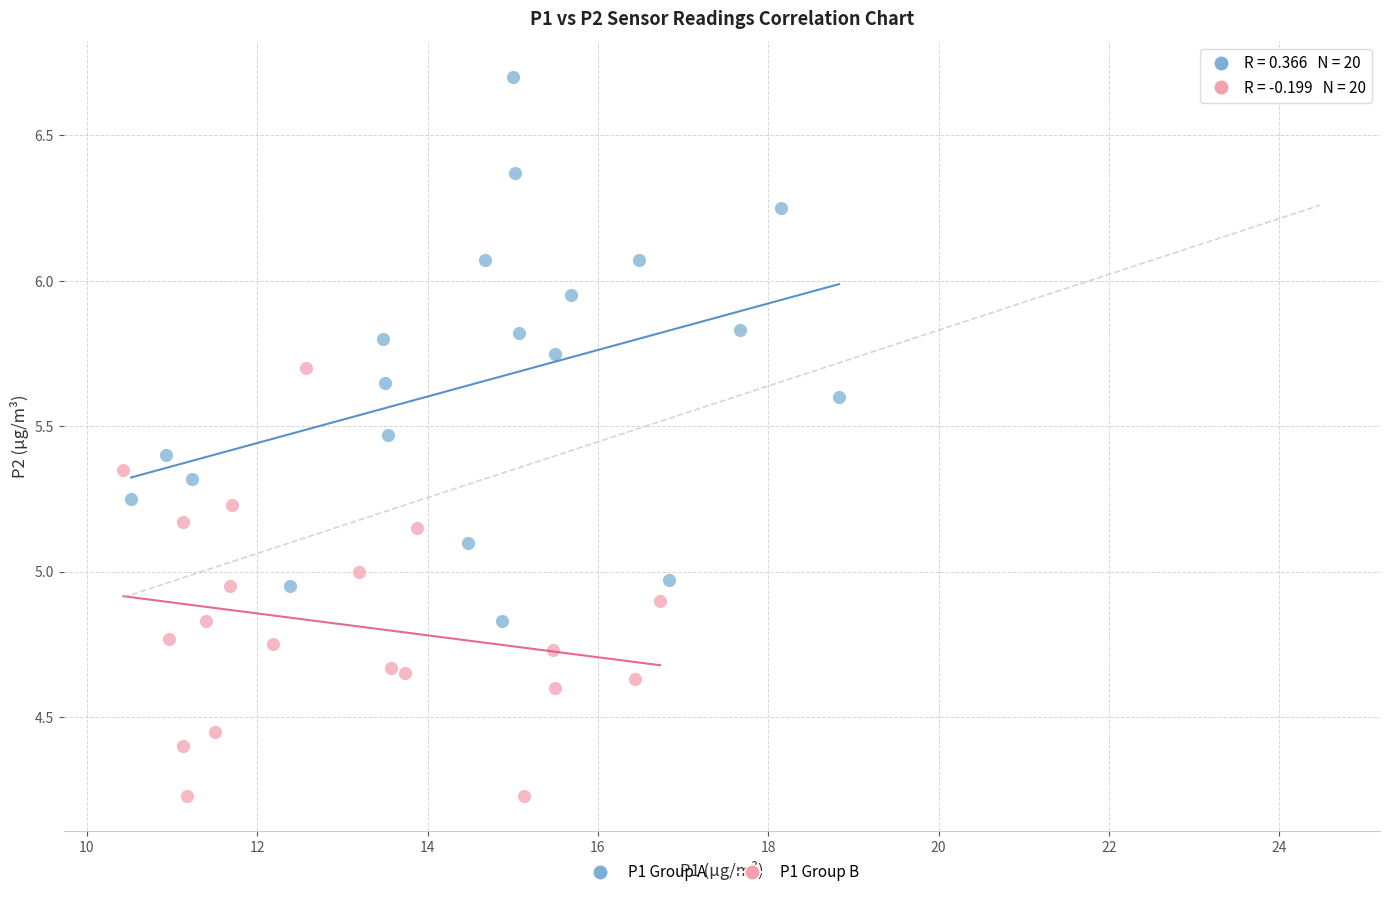

Which series reaches the minimum Y coordinate?

P1 Group B